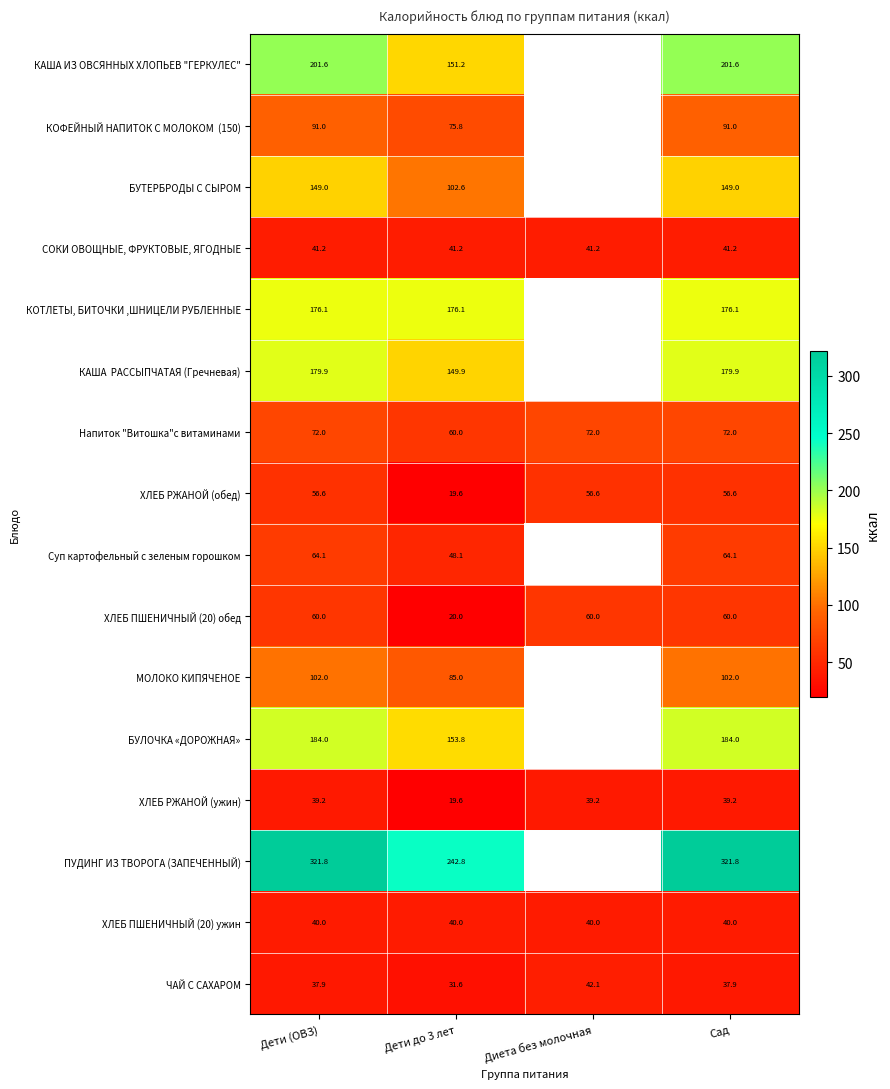

Read the ЧАЙ С САХАРОМ value at Дети (ОВЗ).

37.9